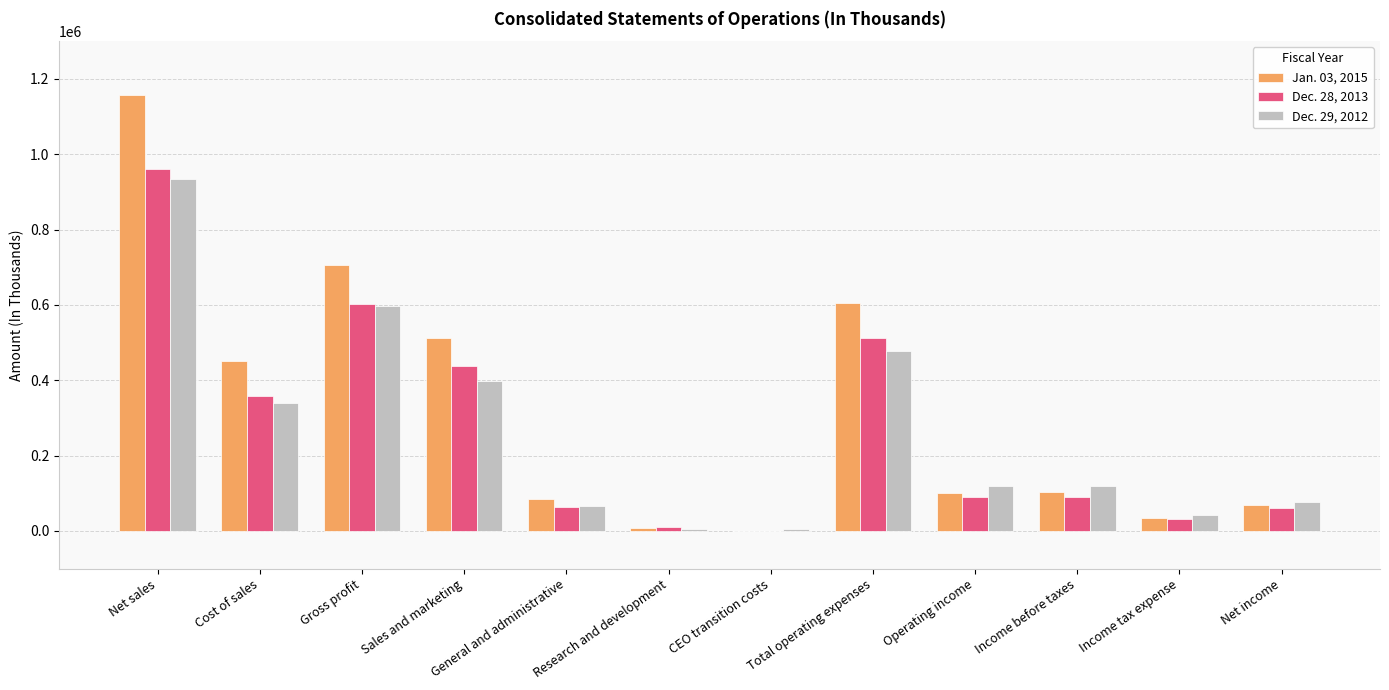

Count the number of data series in this chart.

3